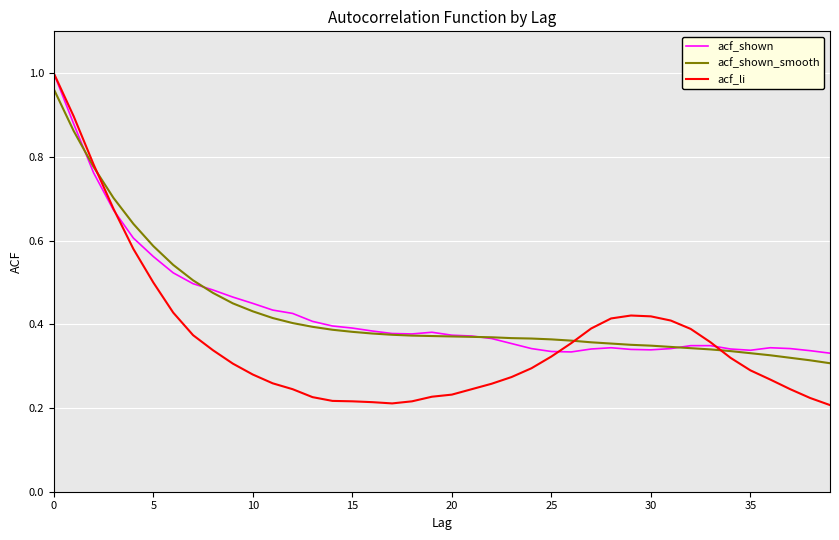

Which series has the widest spread of values?

acf_li